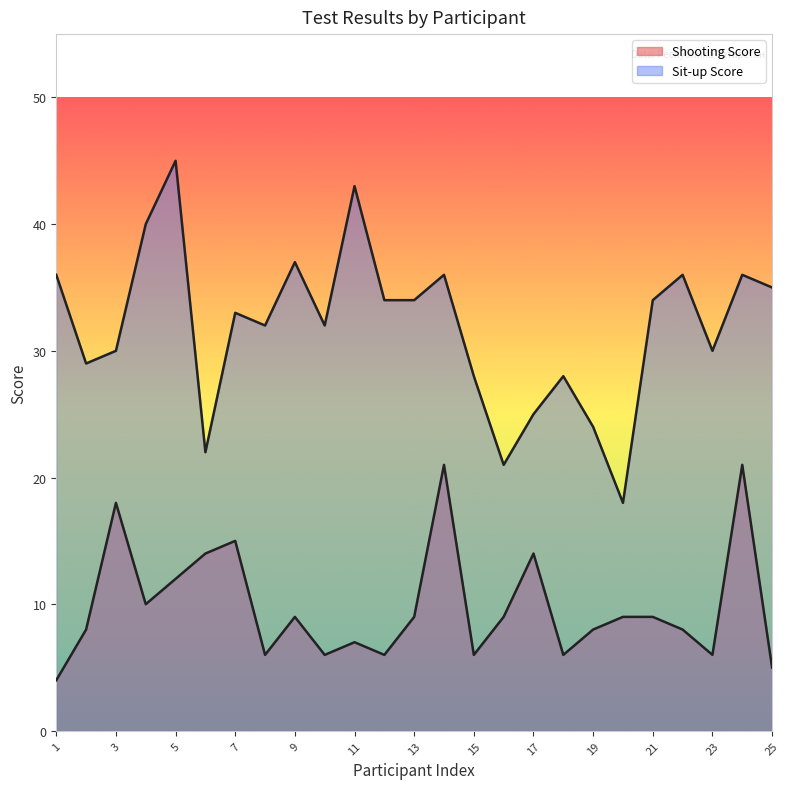

What is the difference between the values at 1 and 21?

5